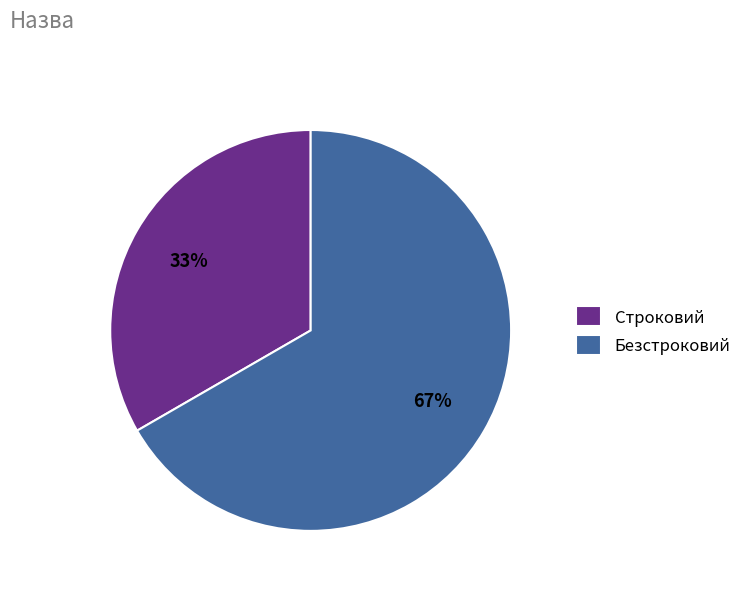

Approximately how many times larger is the value at Строковий compared to Безстроковий?

0.5